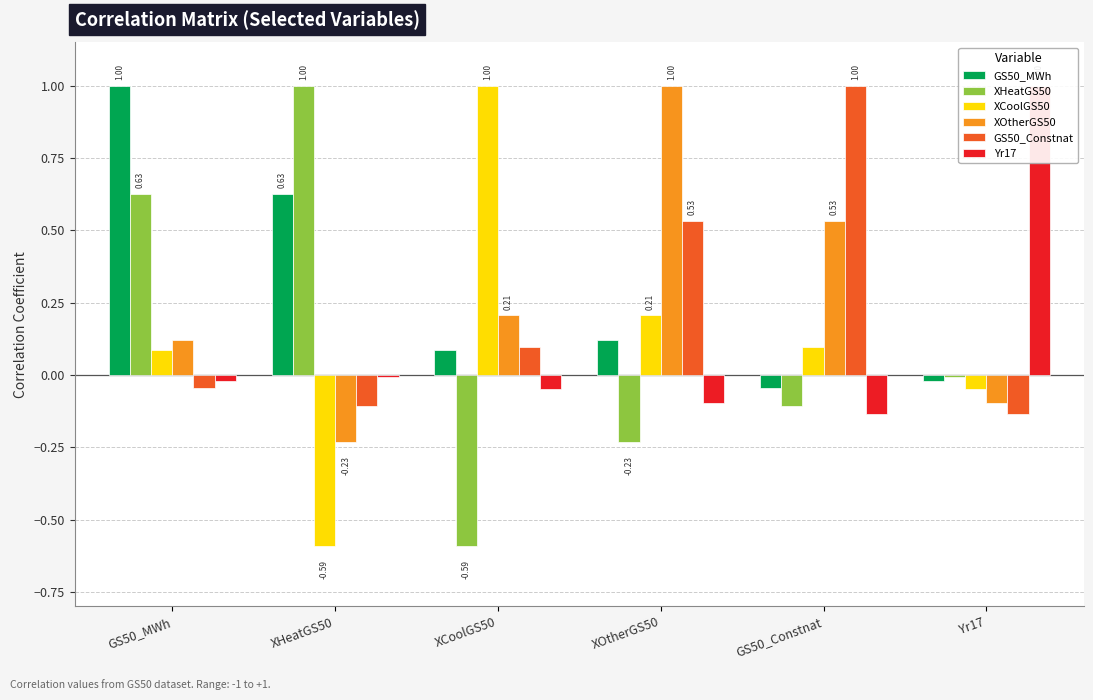

How many categories are shown in the chart?

6